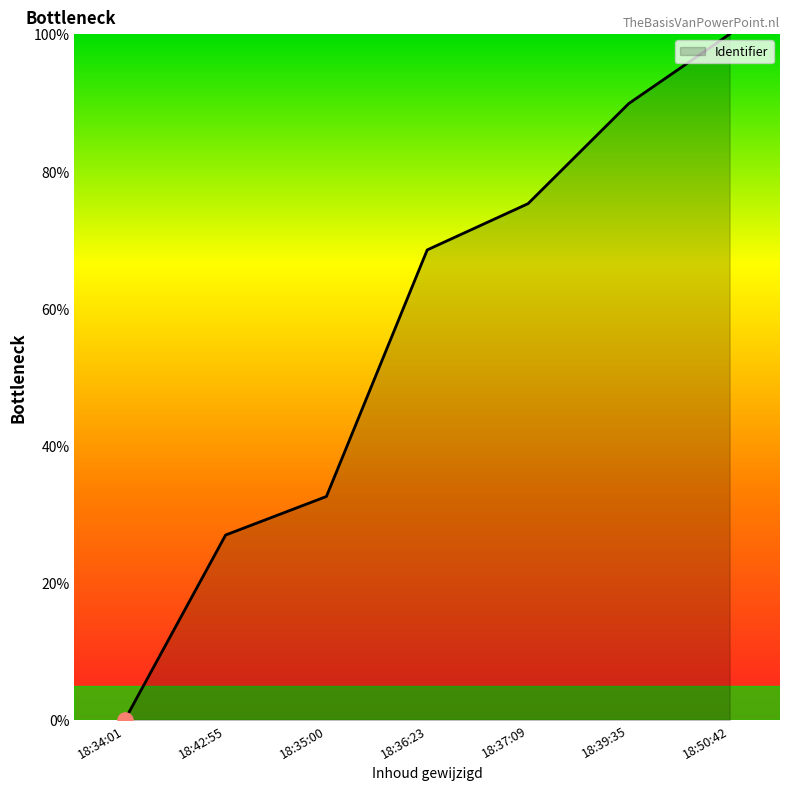

What is the ratio of the value at 18:50:42 to the value at 18:37:09?

1.3